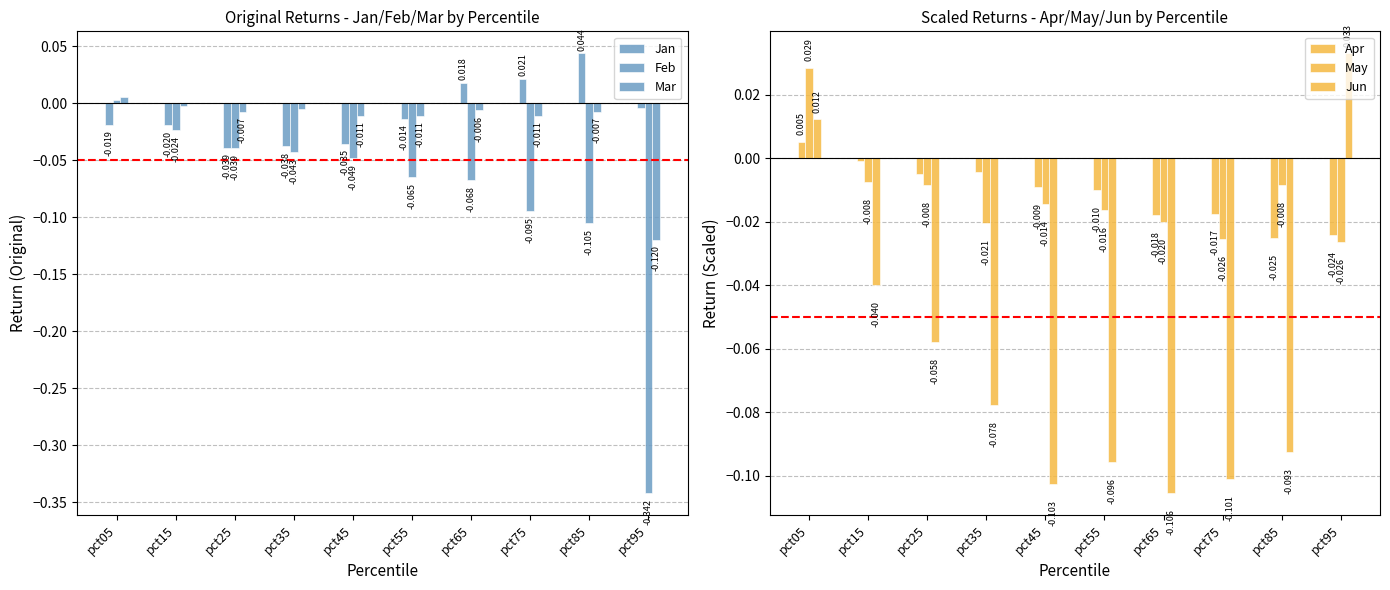

Where is Apr nearest to the value 0?

pct15